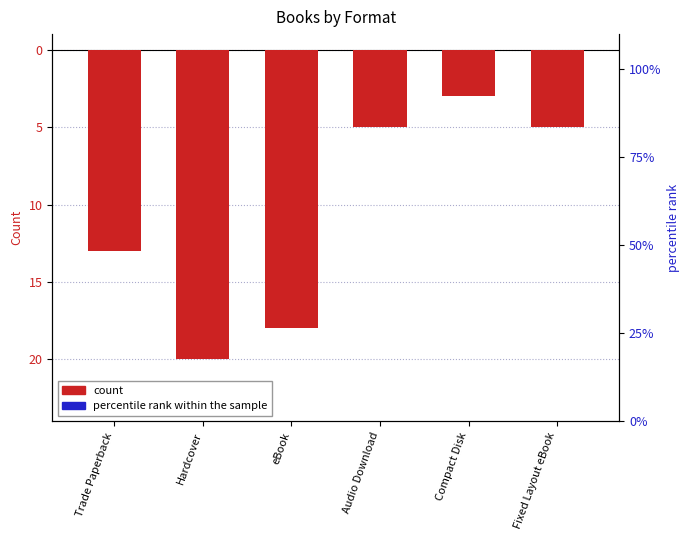

True or false: count has a value of -0.6 at Compact Disk.

False